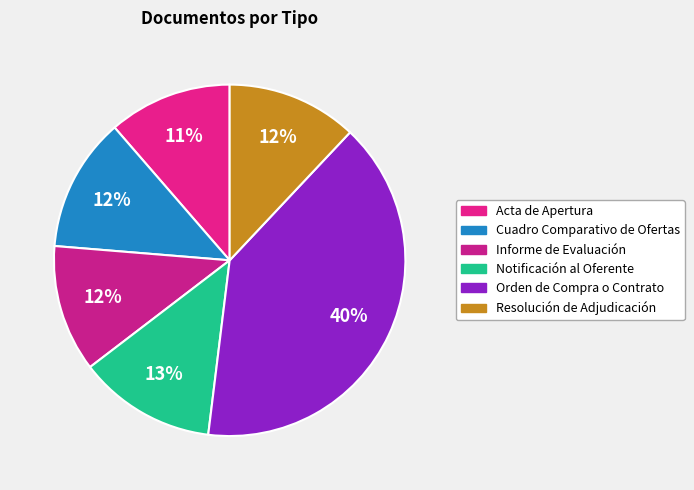

How many slices are in this pie chart?

6